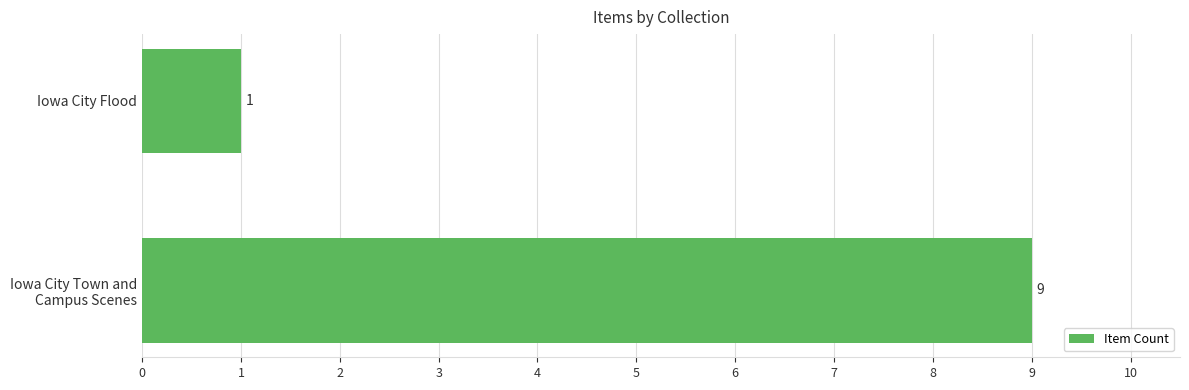

How many bars are there in total?

2